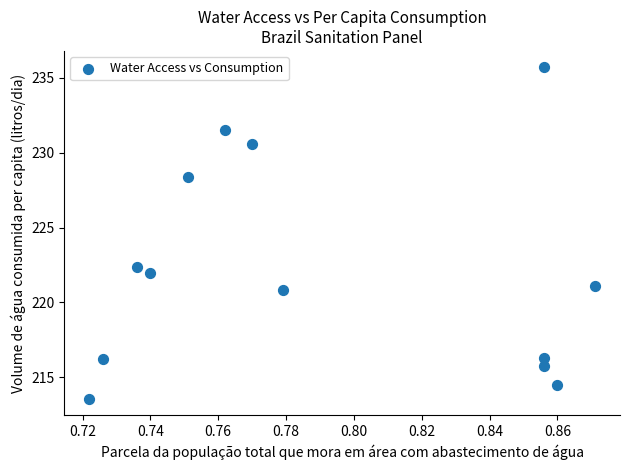

What Y value in the scatter plot is closest to 224?

222.3